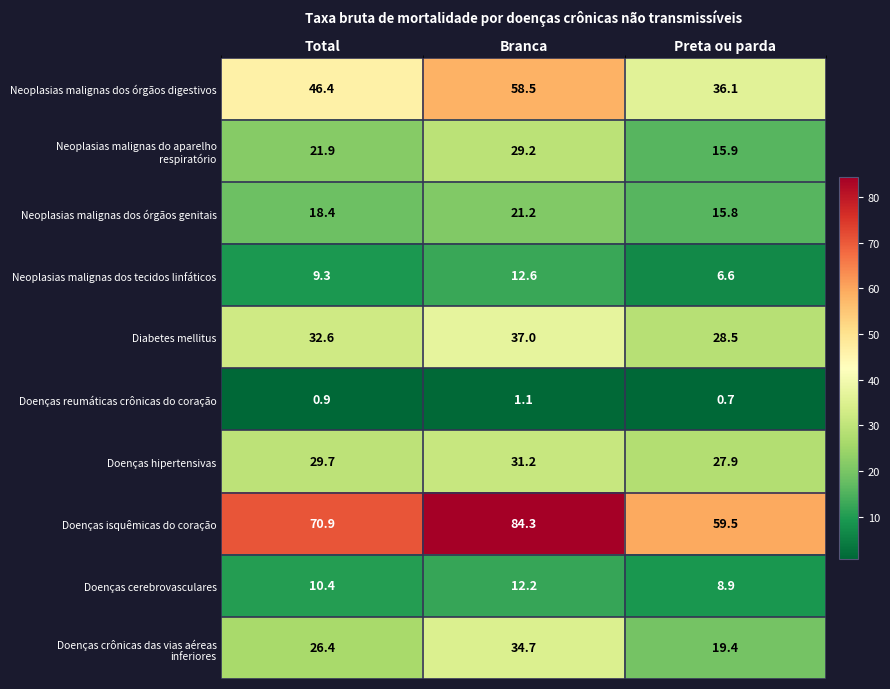

What is the difference between the highest and lowest values at Preta ou parda?

58.8